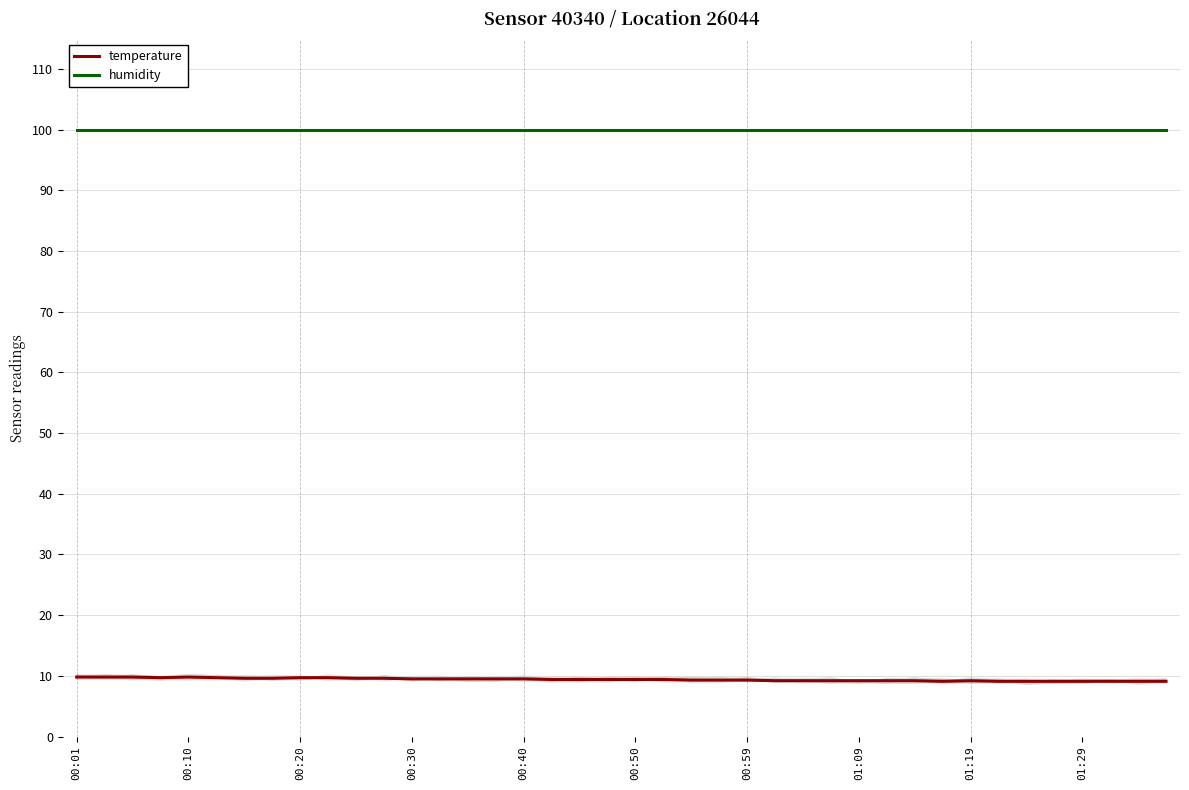

What is the minimum value for temperature?

9.1